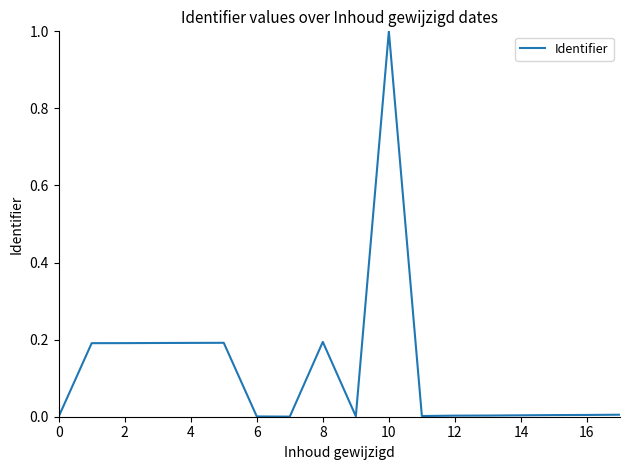

What is the difference between the maximum and minimum values?

1.0